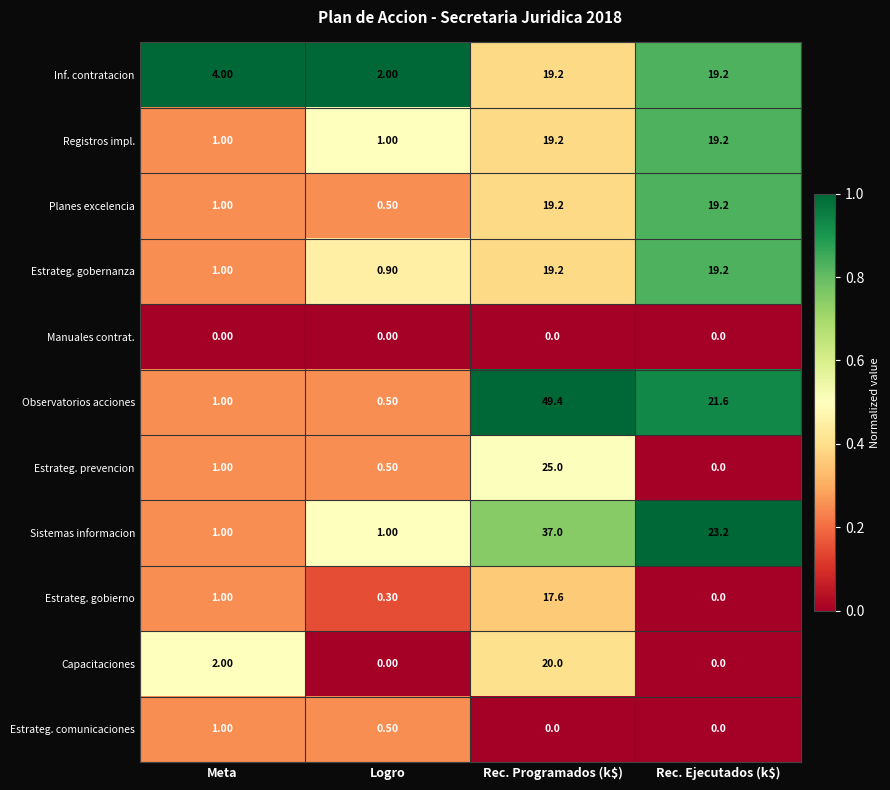

Where does the Registros impl. series first go above 19?

Rec. Programados (k$)